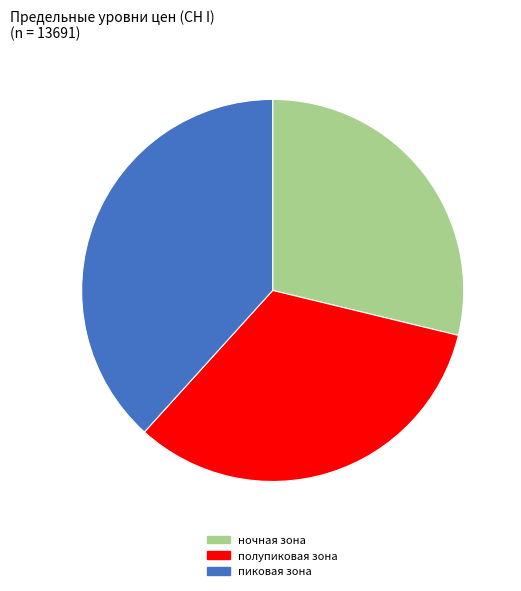

To the nearest percent, what is the average slice percentage?

33%